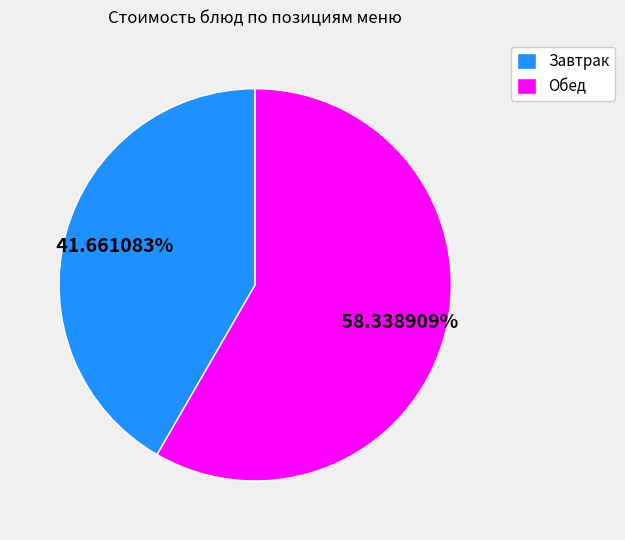

Which has a higher value, Завтрак or Обед?

Обед